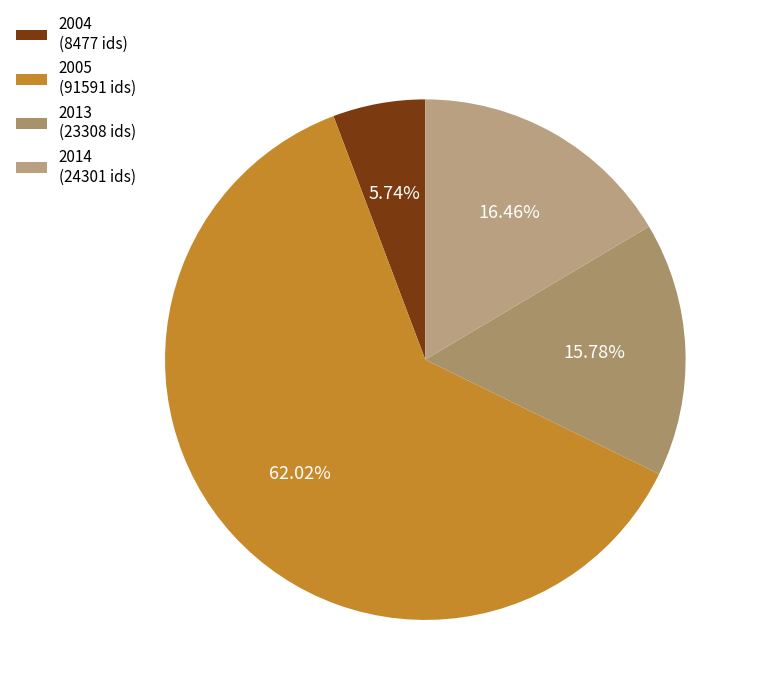

Count the number of slices in the pie.

4